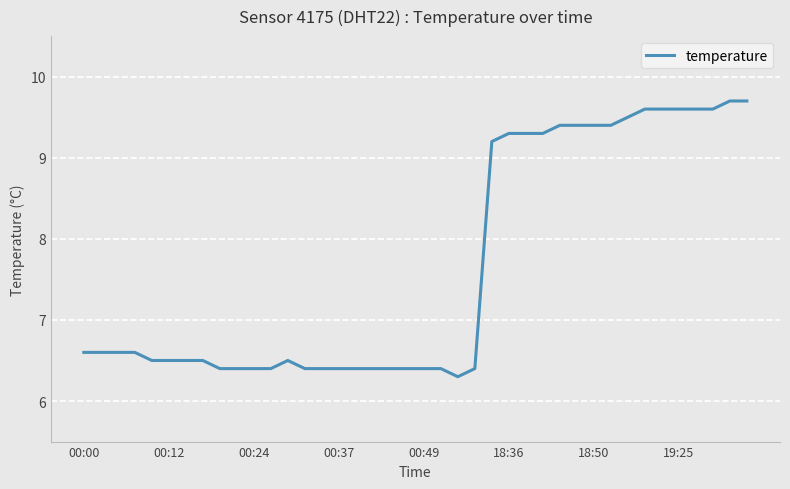

What is the minimum value shown in the chart?

6.3